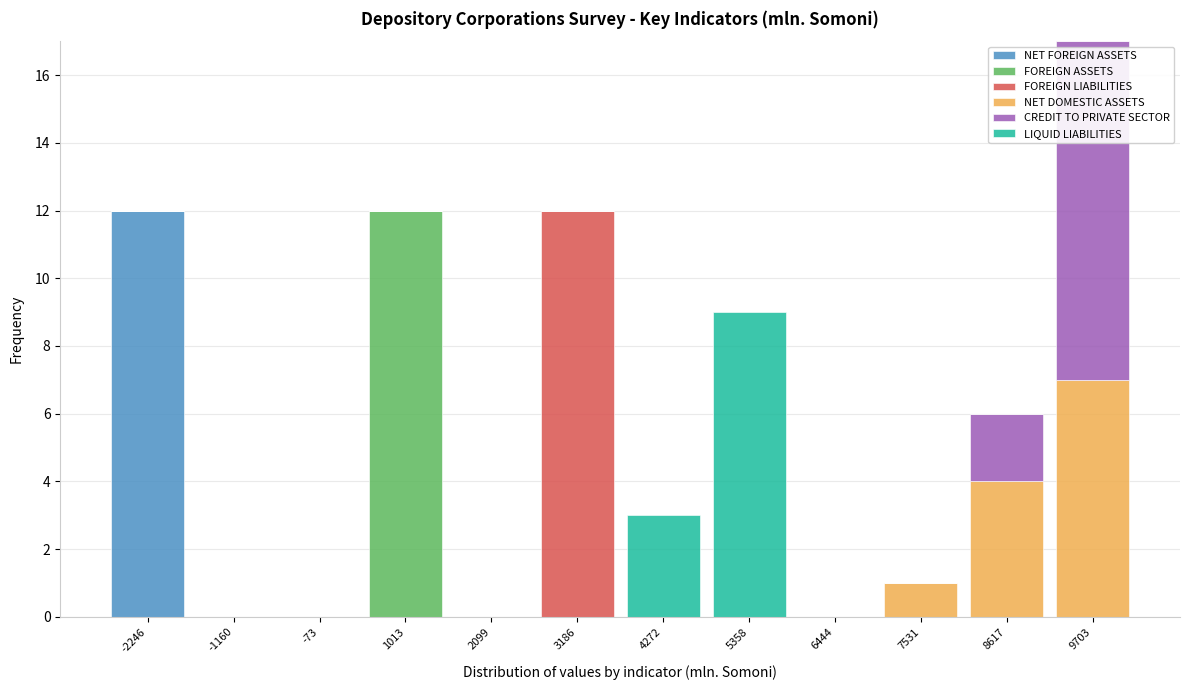

At which category is the sum across all series the highest?

9703